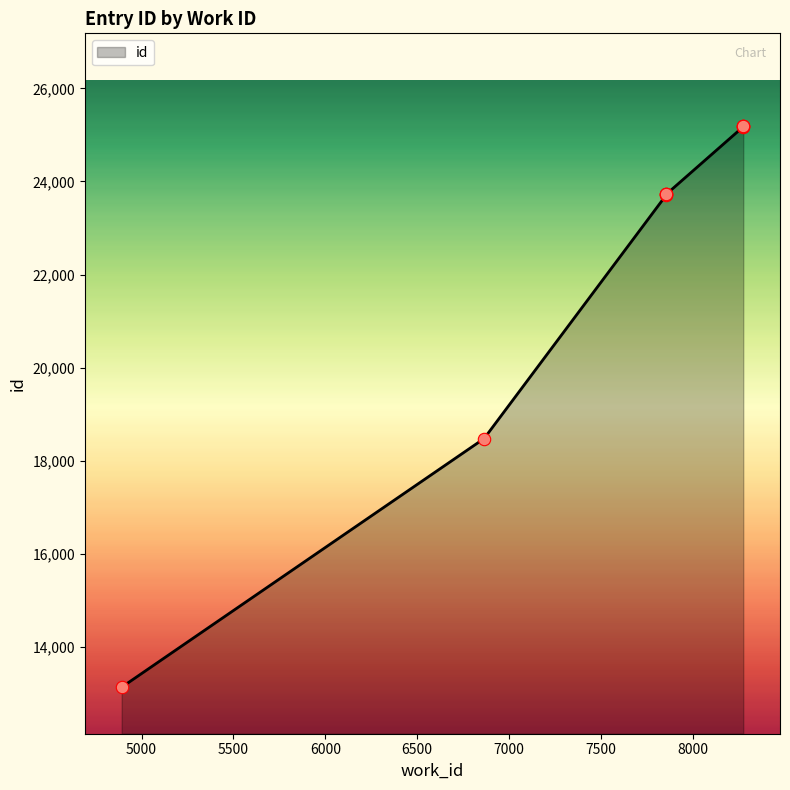

What is the ratio of the value at 8274 to the value at 7856?

1.1